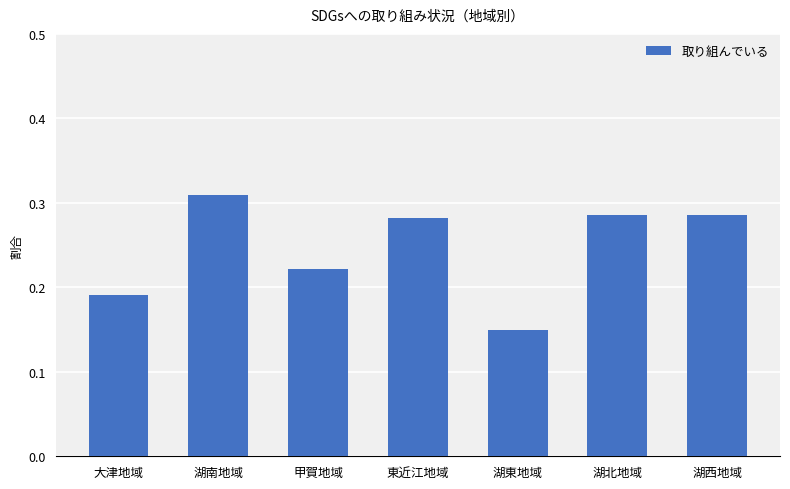

What is the sum of all values?

1.7